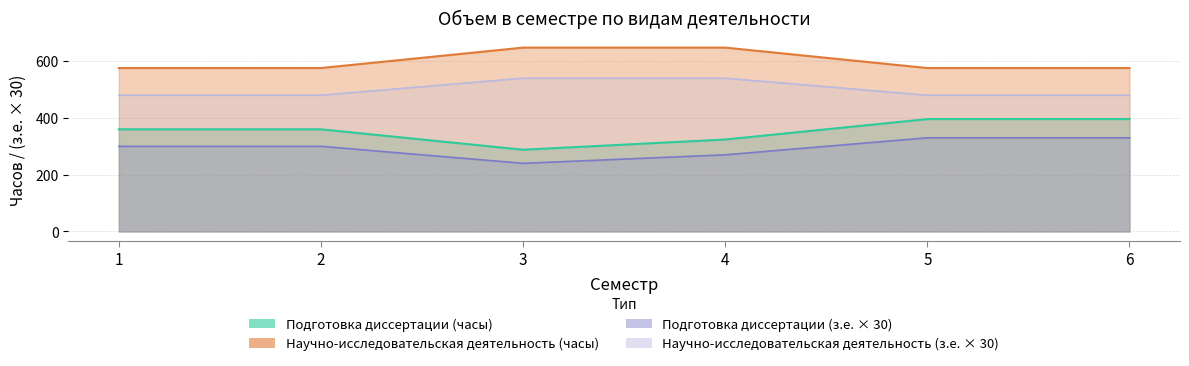

How many distinct data groups are displayed?

4